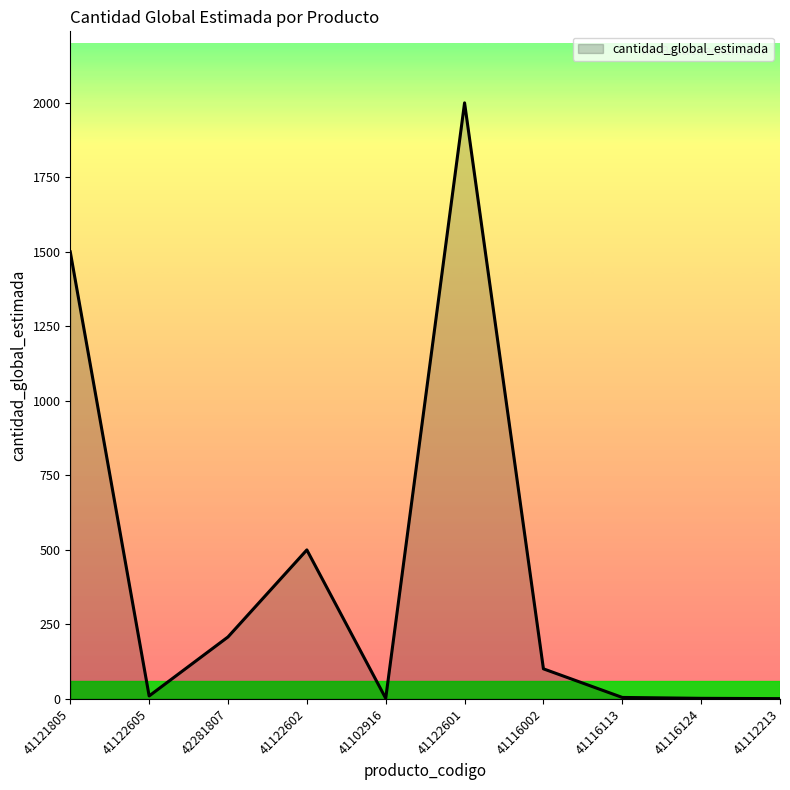

What is the difference between the second highest and second lowest values?

1498